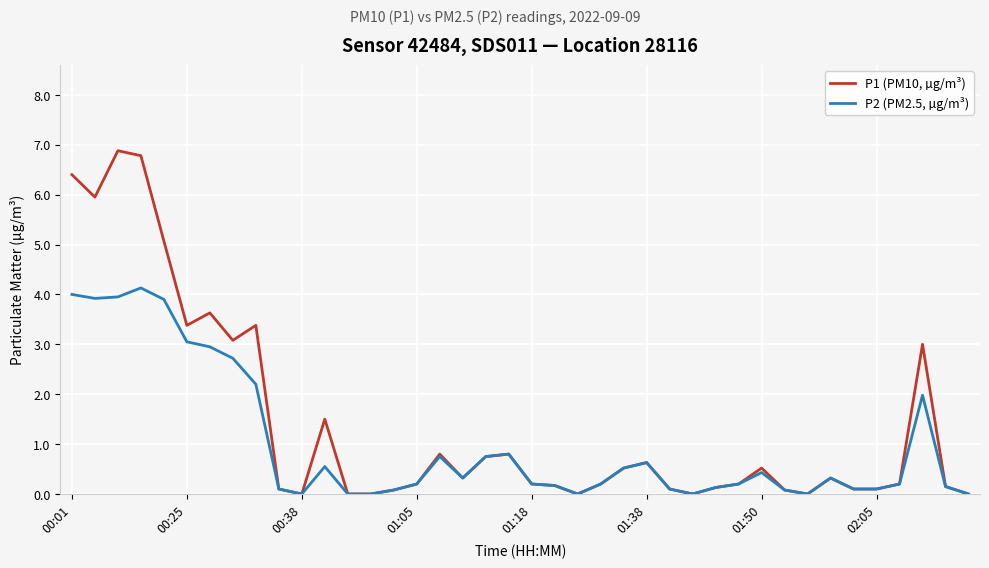

Which series has the largest total across all categories?

P1 (PM10, µg/m³)